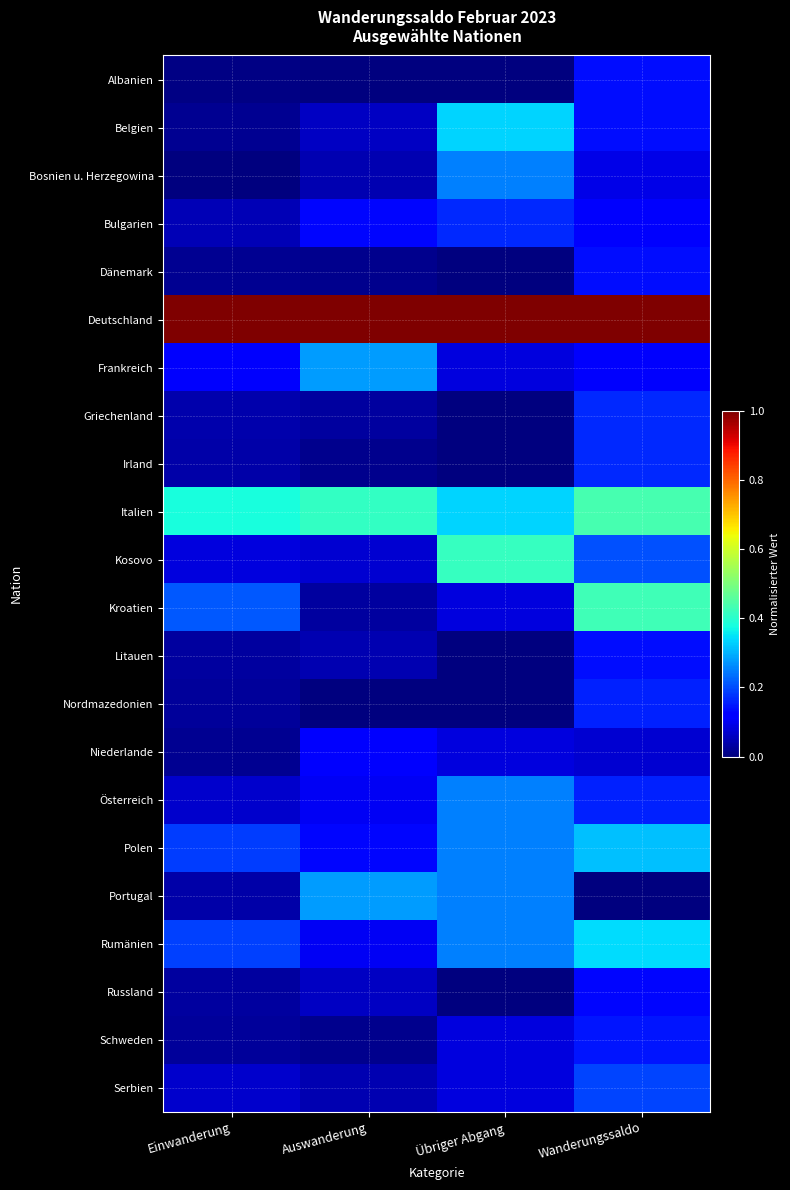

What is the spread (max minus min) of values at Einwanderung?

1.0